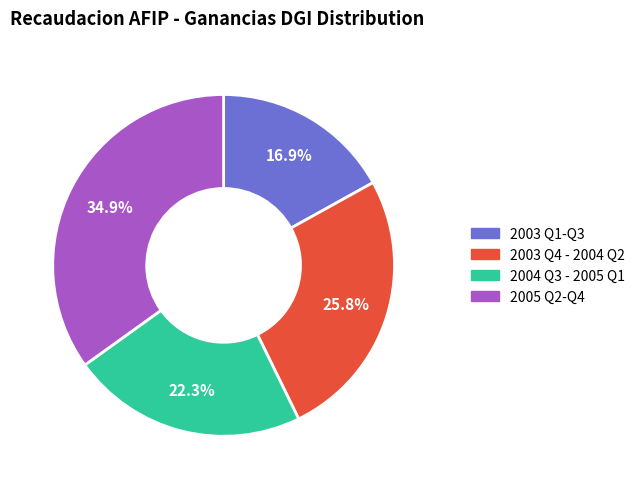

To the nearest percent, what is the difference between the largest and smallest slice percentages?

18%